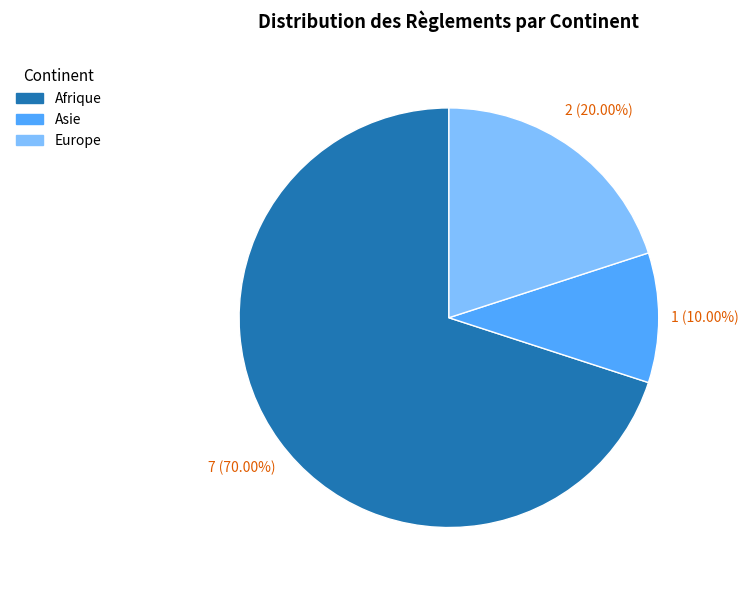

The Asie slice represents 10% of the pie. True or false?

True